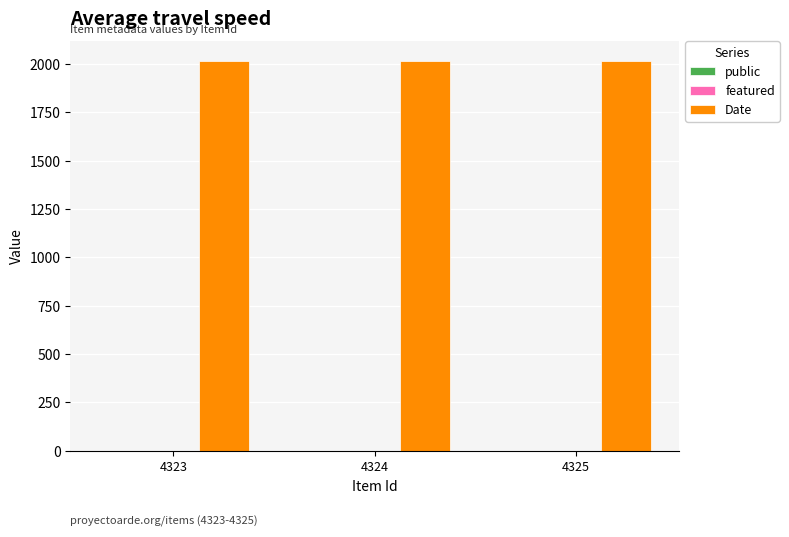

Which series has the largest total across all categories?

Date